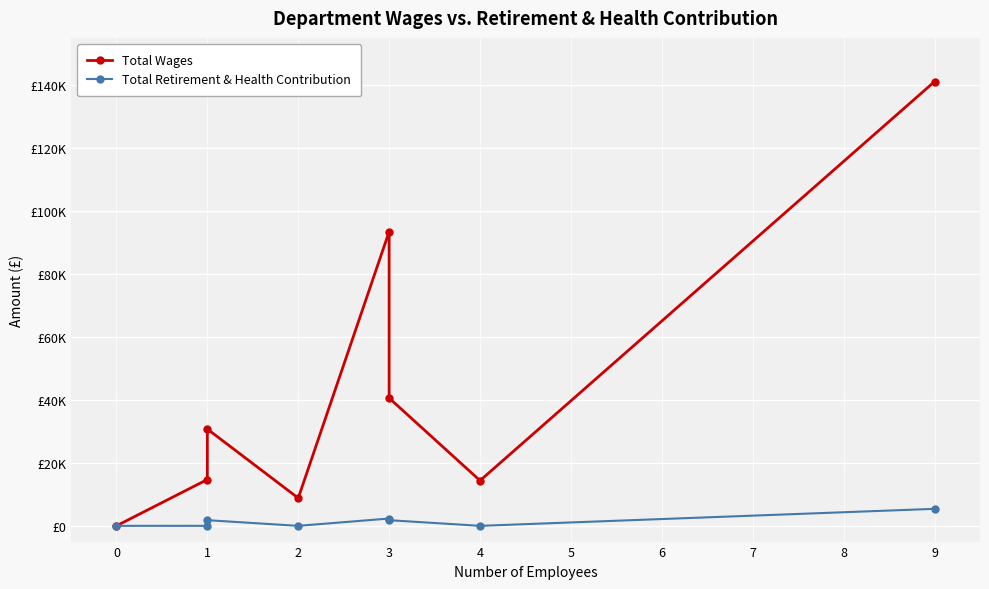

True or false: Total Wages and Total Retirement & Health Contribution intersect in this chart.

False